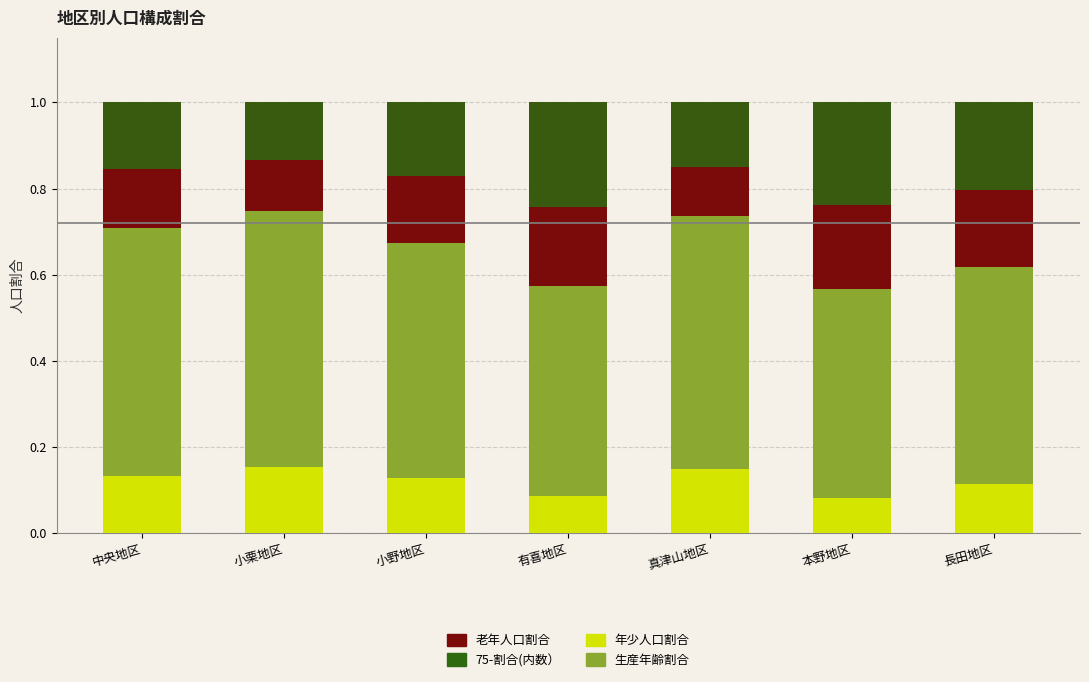

Which label corresponds to the smallest value in the chart?

本野地区